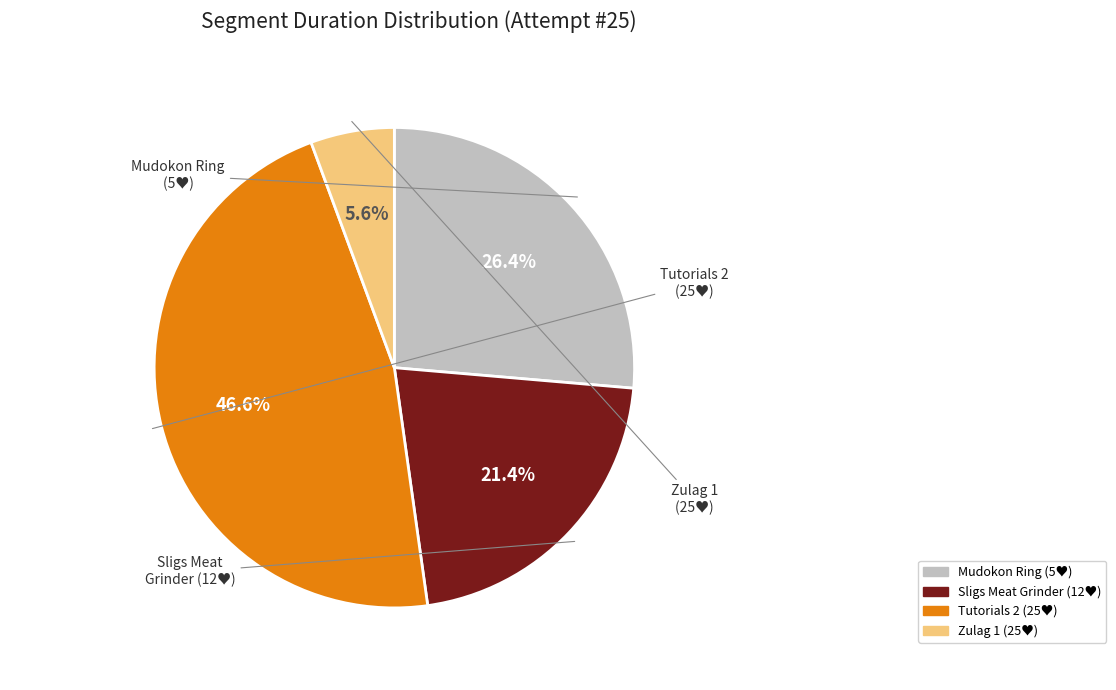

To the nearest percent, what is the average slice percentage?

25%